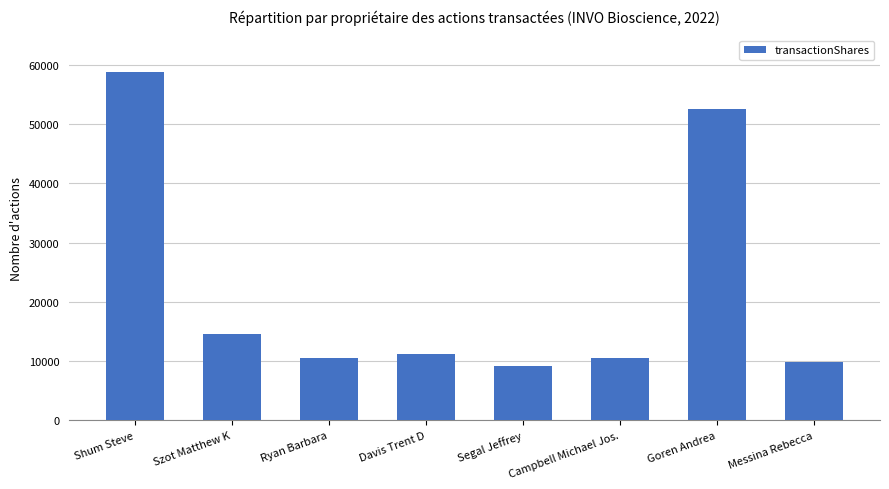

What is the difference between the maximum and second lowest values?

49017